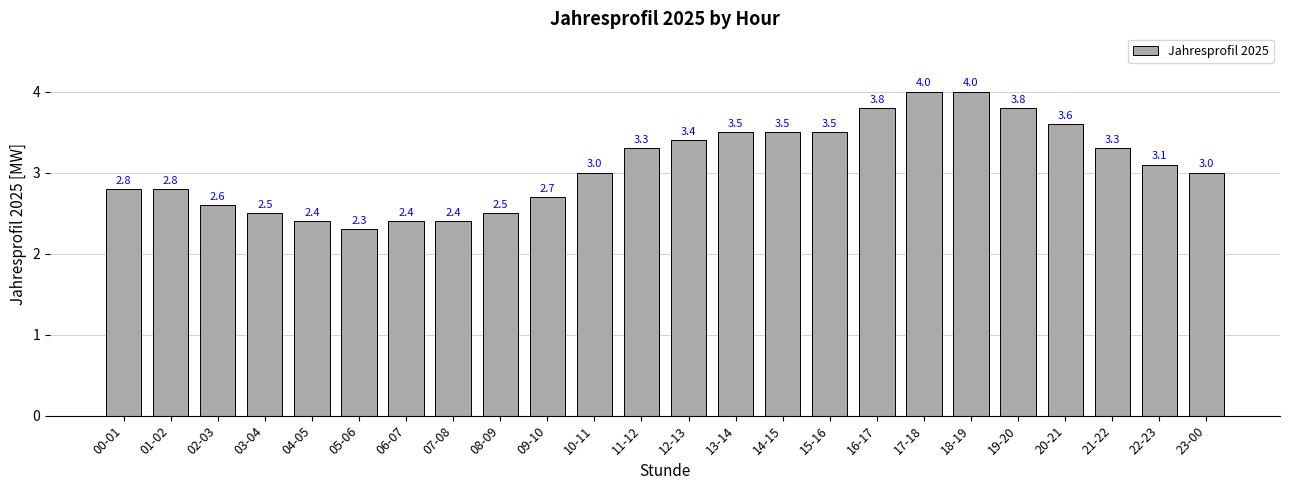

Reading right to left, transcribe all the data shown in this chart.

23-00=3.0	22-23=3.1	21-22=3.3	20-21=3.6	19-20=3.8	18-19=4.0	17-18=4.0	16-17=3.8	15-16=3.5	14-15=3.5	13-14=3.5	12-13=3.4	11-12=3.3	10-11=3.0	09-10=2.7	08-09=2.5	07-08=2.4	06-07=2.4	05-06=2.3	04-05=2.4	03-04=2.5	02-03=2.6	01-02=2.8	00-01=2.8